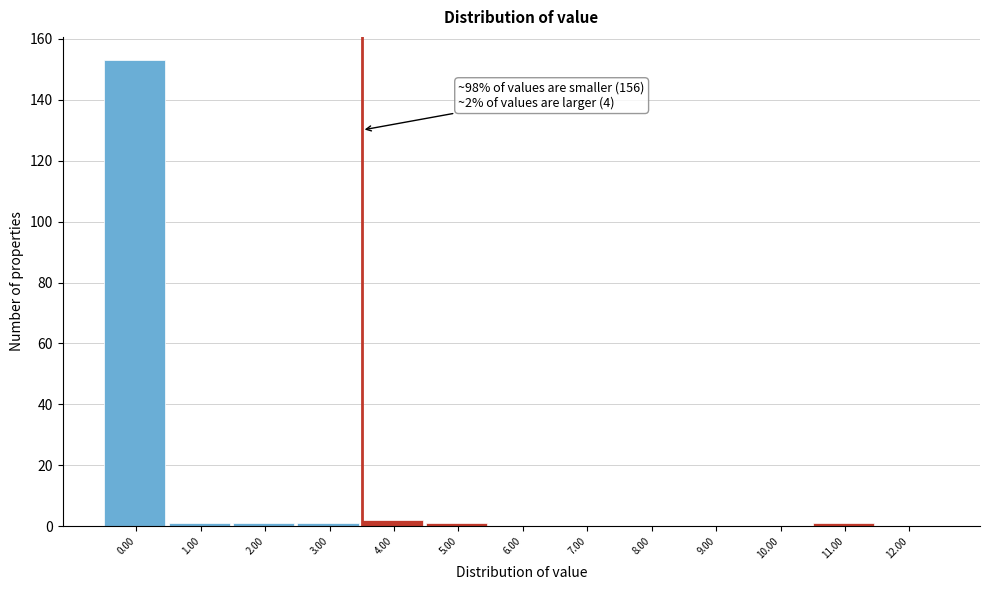

Reading left to right, transcribe all the data shown in this chart.

0.00=153	1.00=1	2.00=1	3.00=1	4.00=2	5.00=1	6.00=0	7.00=0	8.00=0	9.00=0	10.00=0	11.00=1	12.00=0